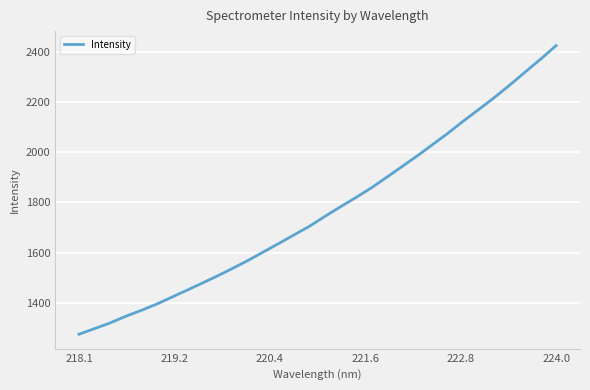

What is the difference between the maximum and minimum values?

1151.0